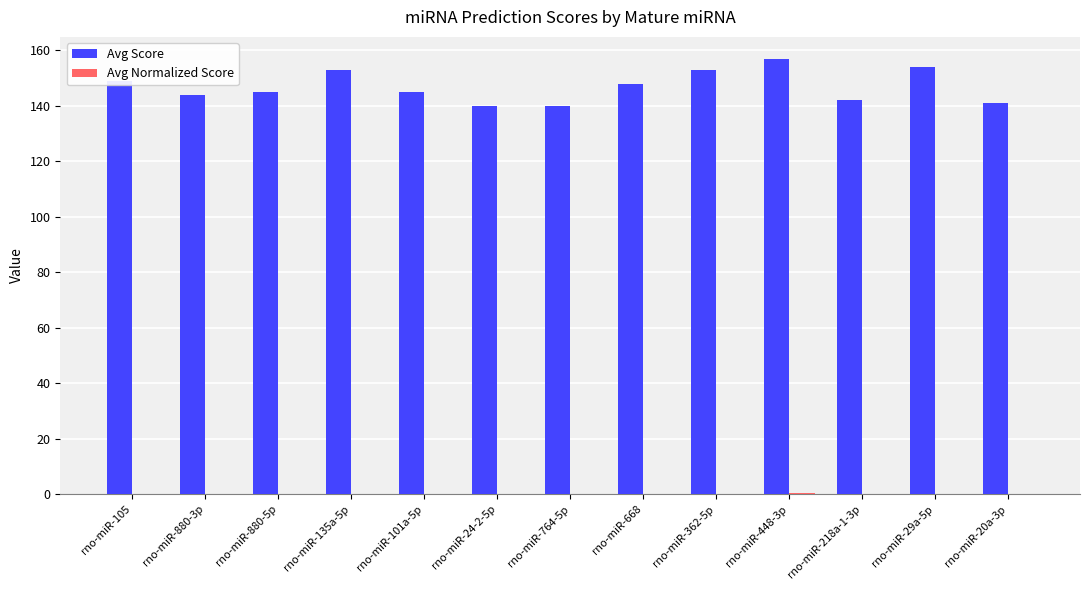

What is the sum of the Avg Score values at rno-miR-668 and rno-miR-24-2-5p?

288.0